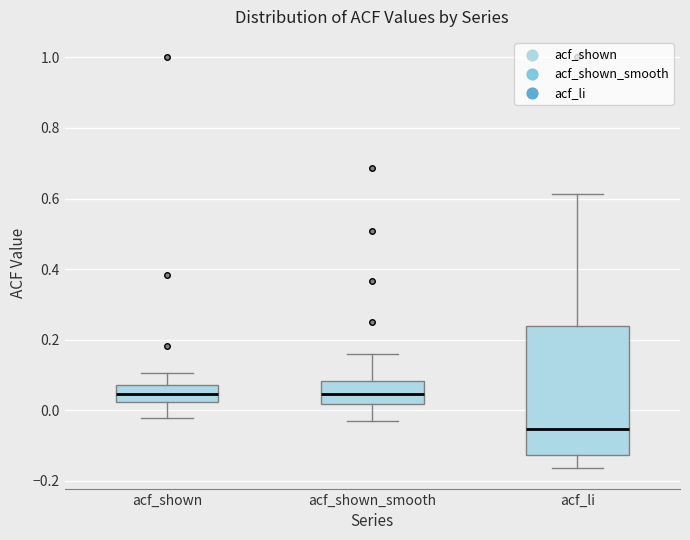

Where is the upper edge of the box for acf_shown on the y-axis? The values are not printed on the chart, so give them approximately, as read against the axis.

0.08